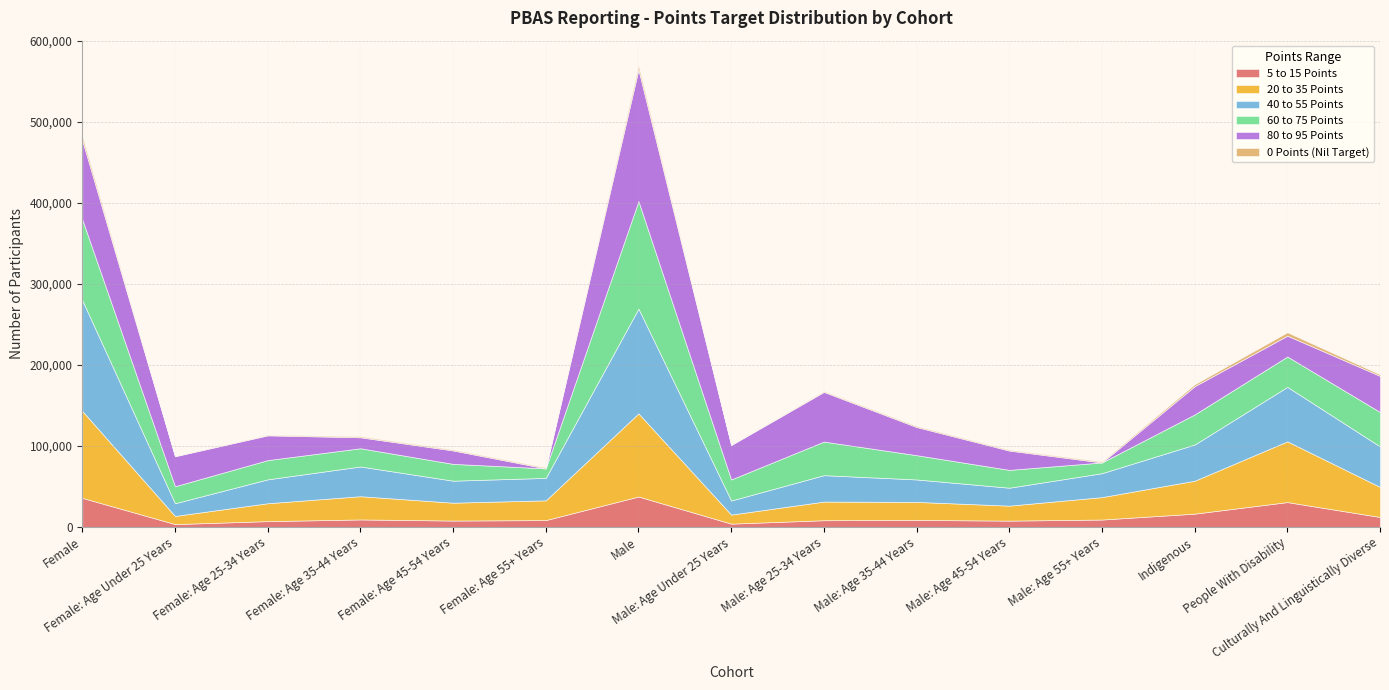

How many interior local valleys does the 20 to 35 Points series have?

4